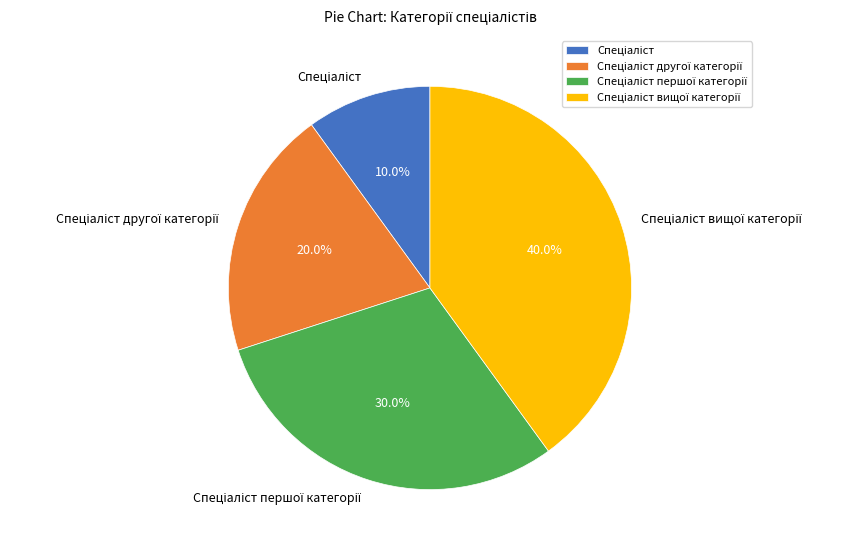

How many slices are in this pie chart?

4